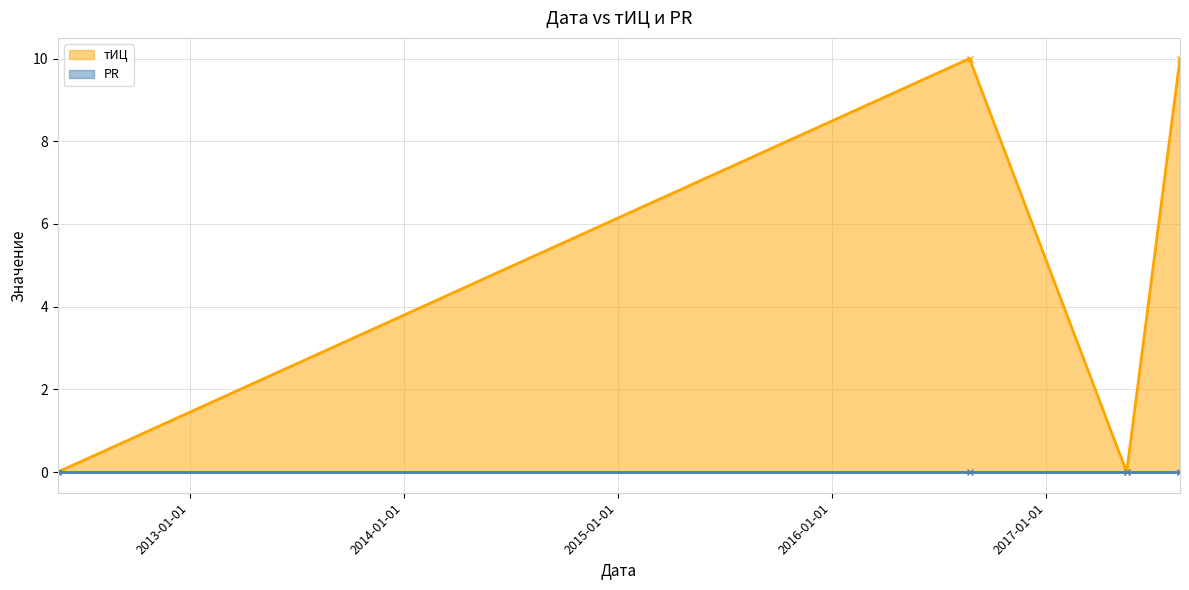

How many data points does each series have?

4